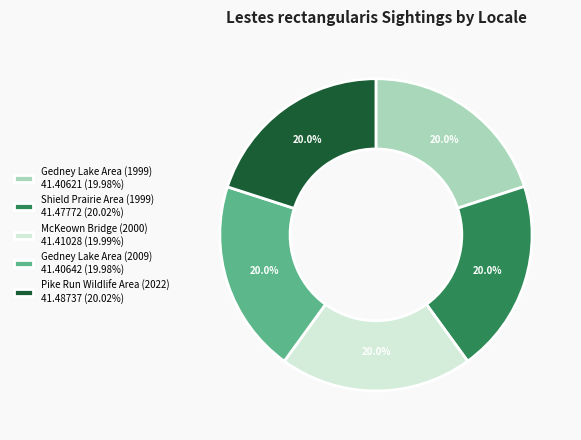

What percentage is NOT represented by Gedney Lake Area (2009) 41.40642 (19.98%)?

80.0%